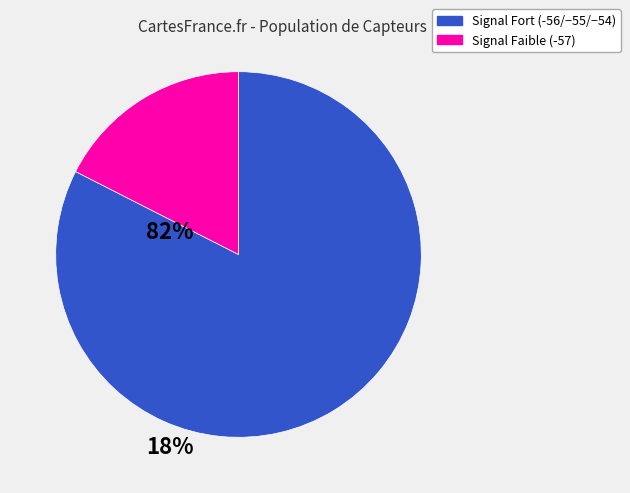

Is there any slice that represents more than half of the pie?

Yes